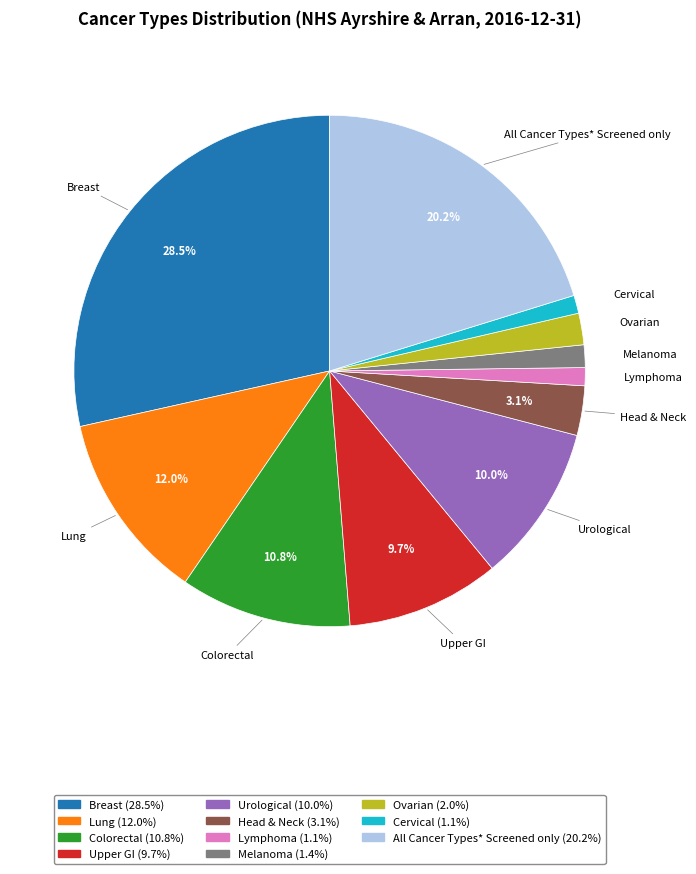

Which has a higher value, Ovarian or Upper GI?

Upper GI